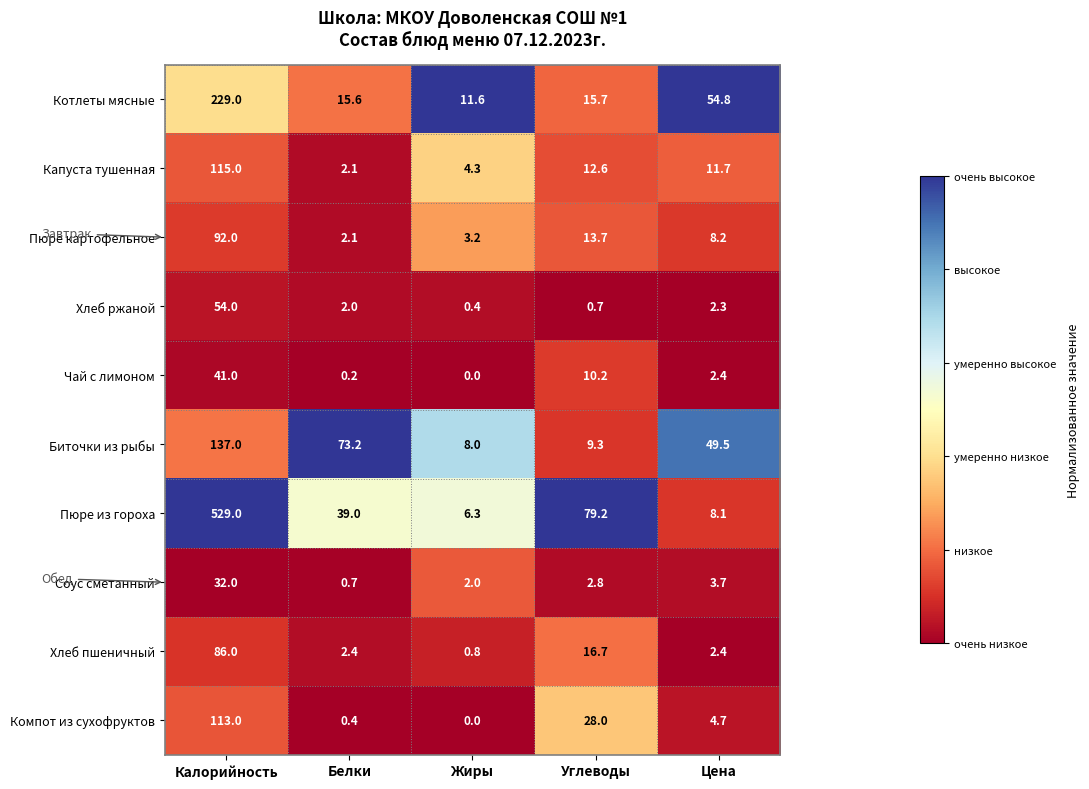

What value does the Компот из сухофруктов series have at Белки?

0.4